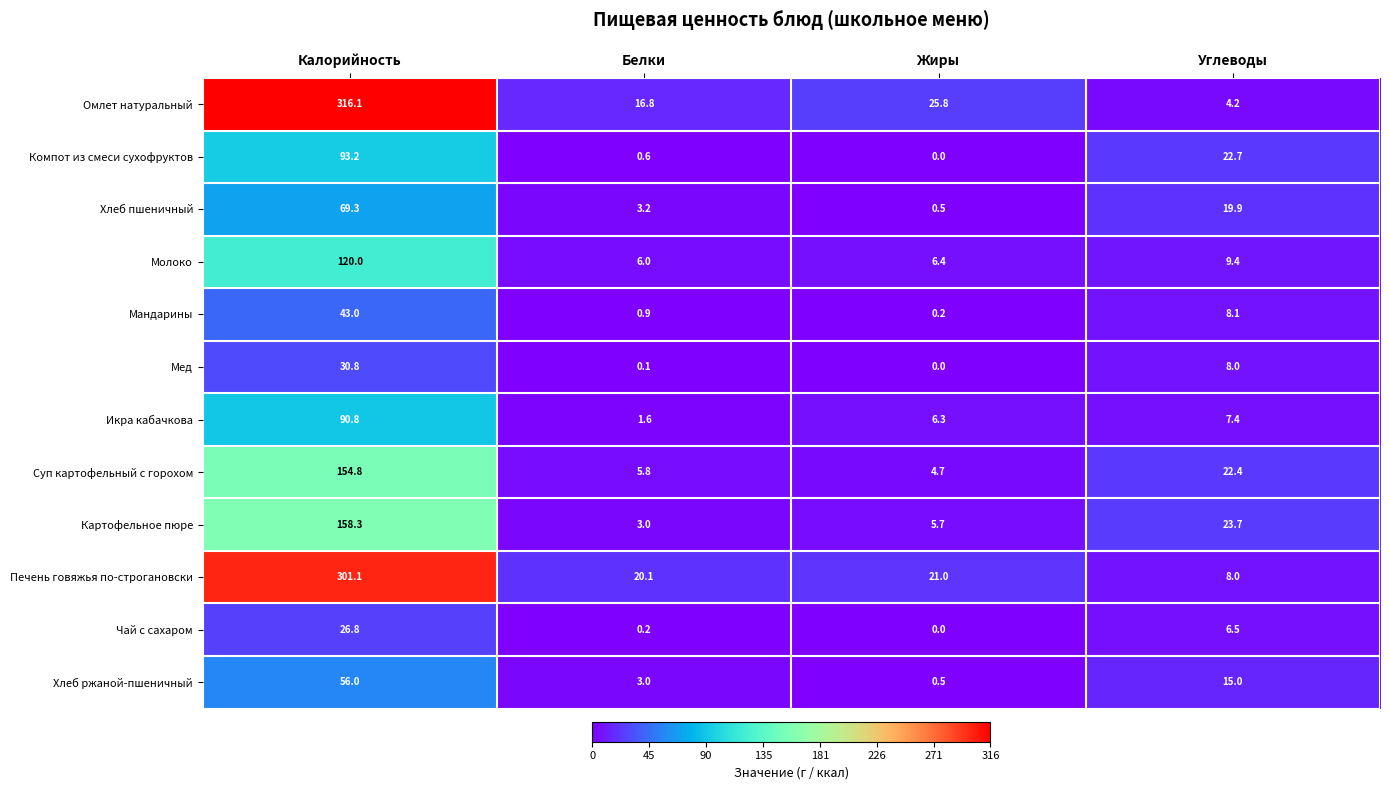

Which series has the widest spread of values?

Омлет натуральный